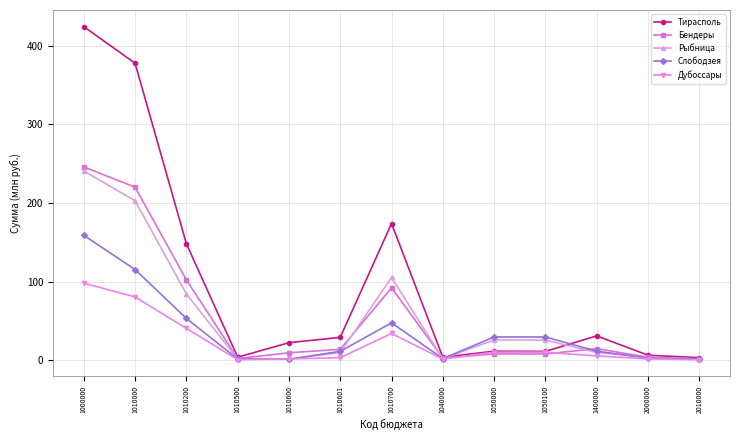

How many data points does each series have?

13